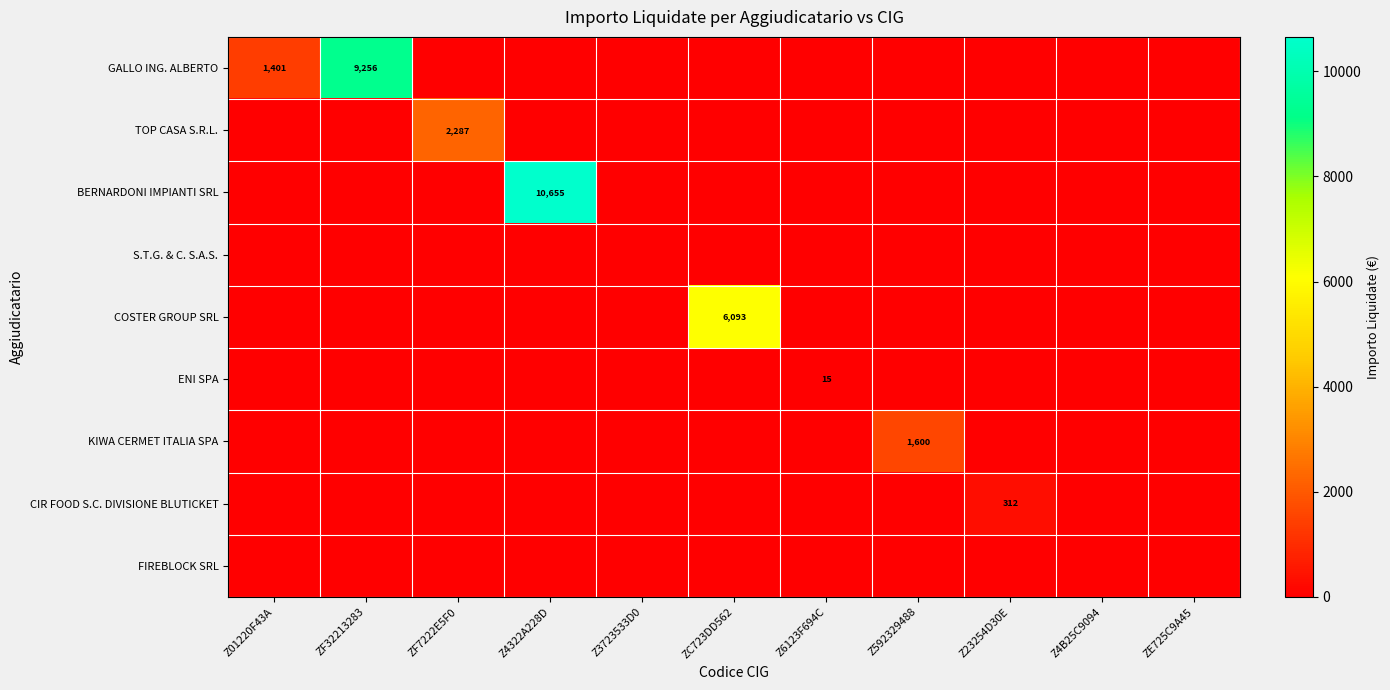

True or false: CIR FOOD S.C. DIVISIONE BLUTICKET has a value of 312 at Z23254D30E.

True